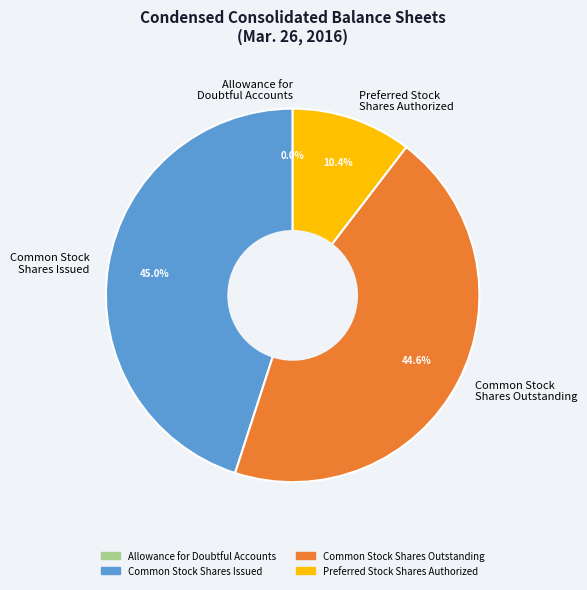

Is there a majority slice in this chart?

No